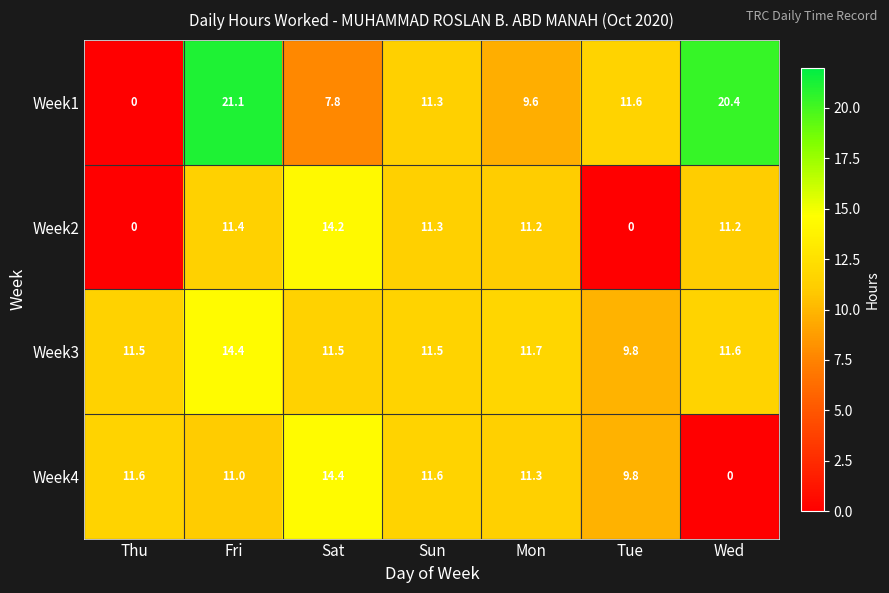

At how many categories does at least one series exceed 5?

7